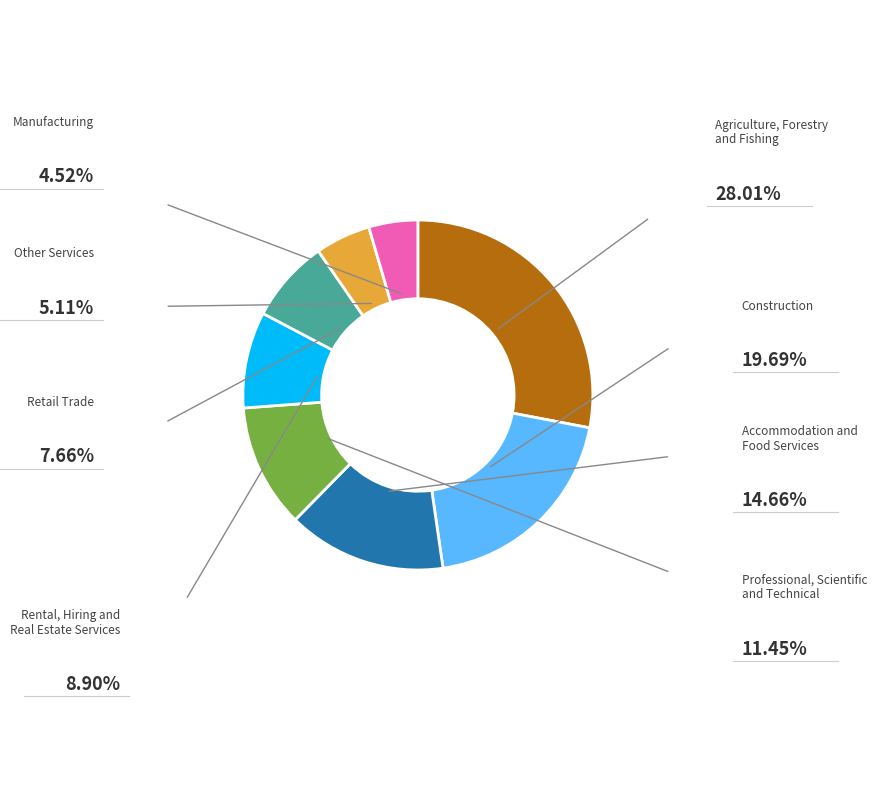

Is there any slice that represents more than half of the pie?

No